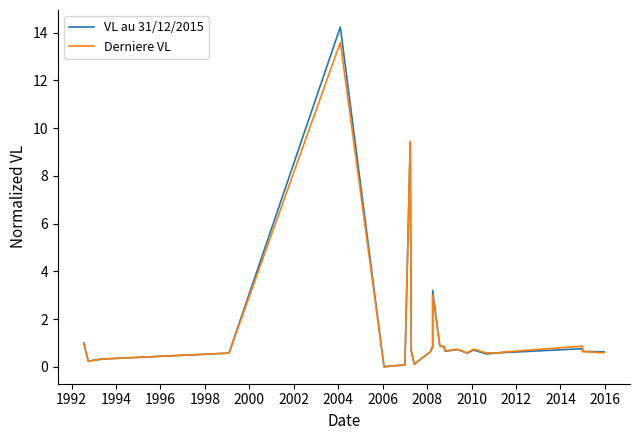

Which series has the largest range (max minus min)?

VL au 31/12/2015